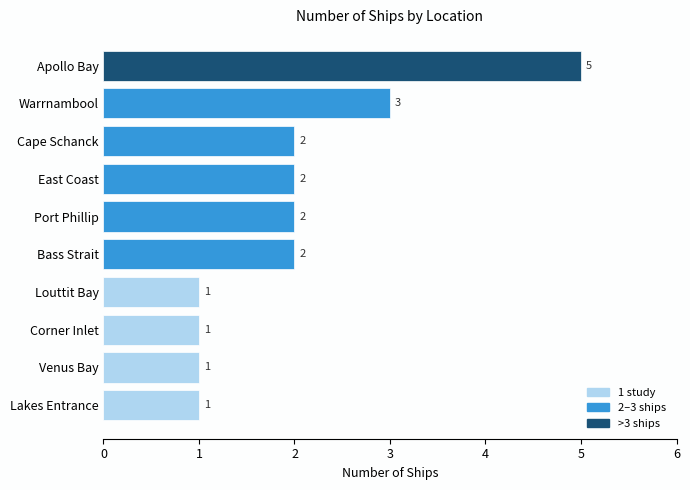

What is the minimum value shown in the chart?

1